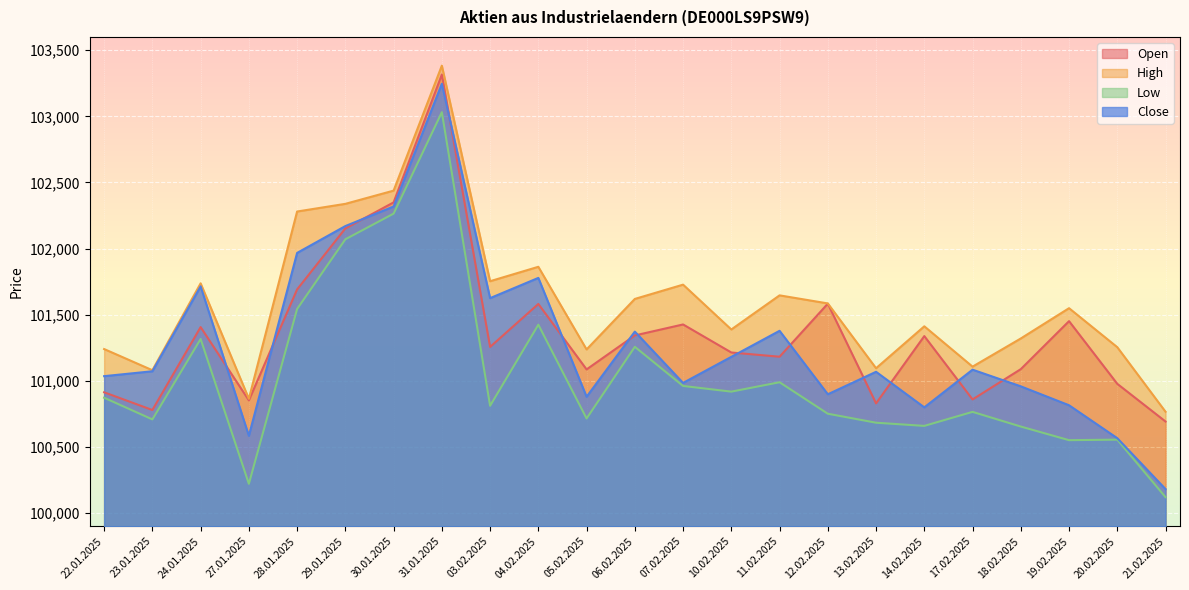

What is the maximum value for Close?

103246